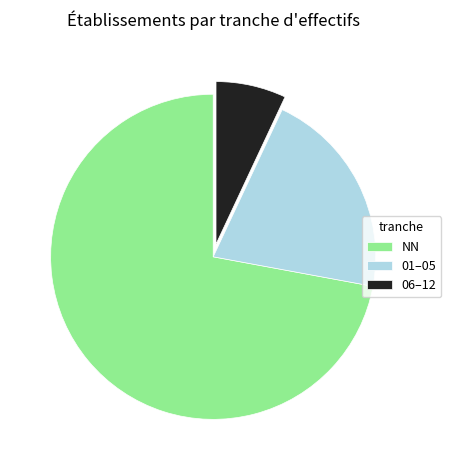

How many segments does this pie chart have?

3